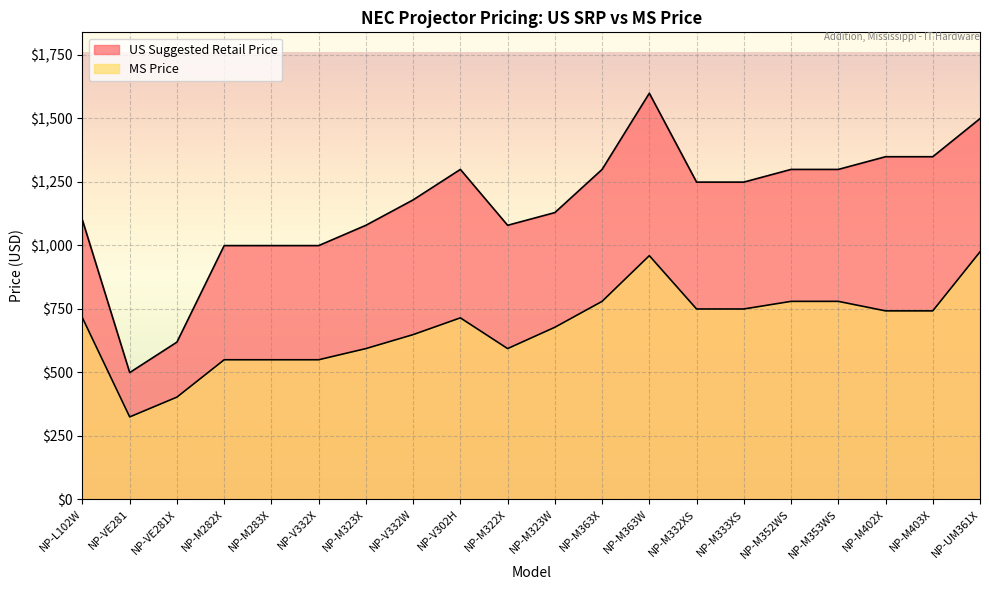

In MS Price, how many points are lower than both neighbors (excluding endpoints)?

2